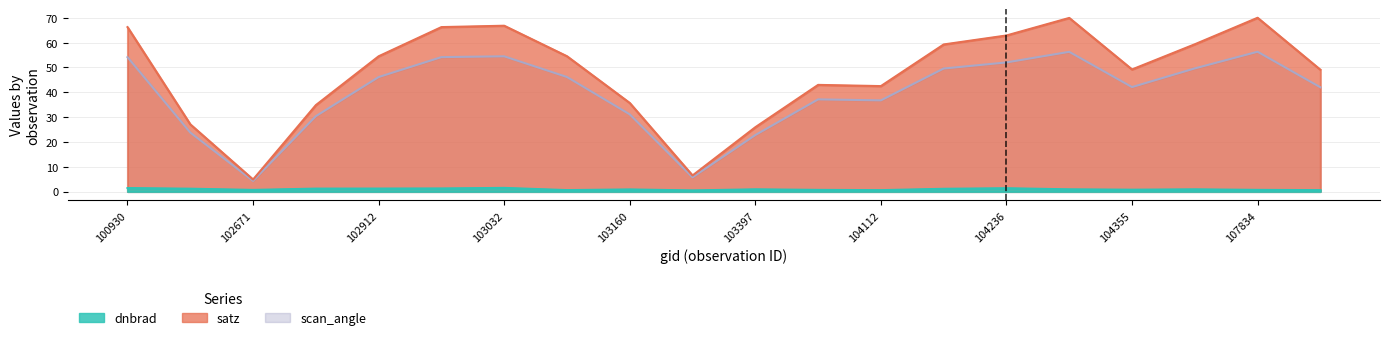

True or false: scan_angle has more than 0 interior local peaks.

True